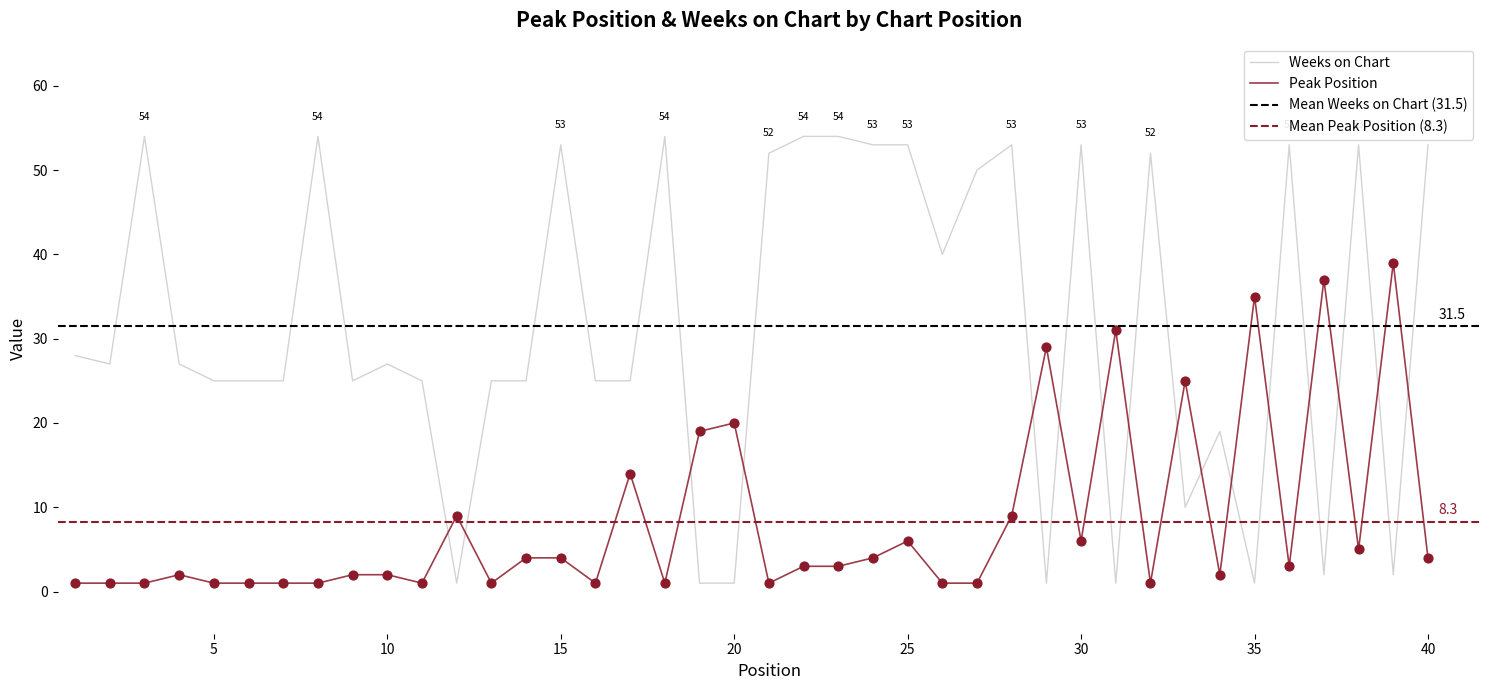

Which series reaches the minimum Y coordinate?

Peak Position